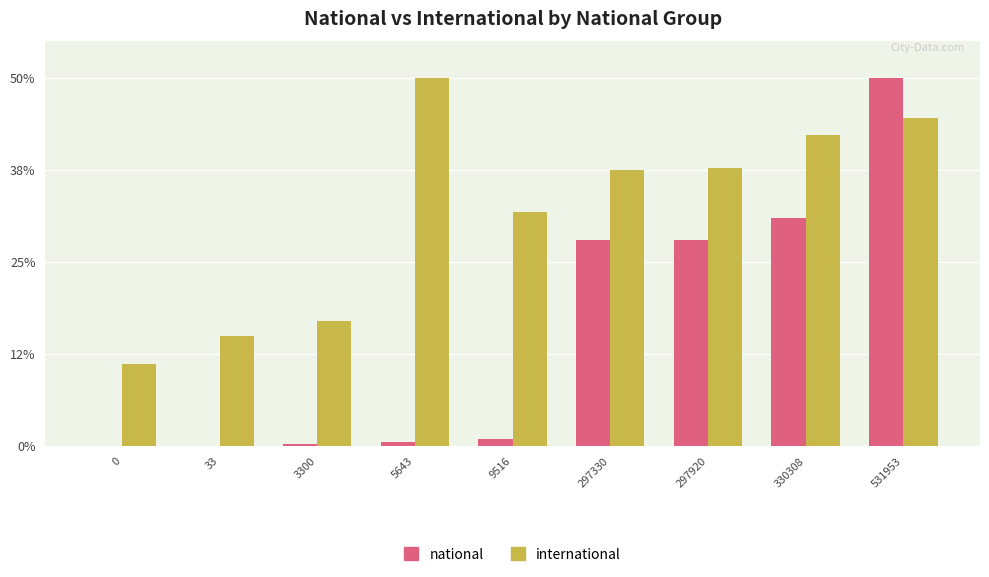

Is the value of national at 5643 greater than the value of international at 3300?

No